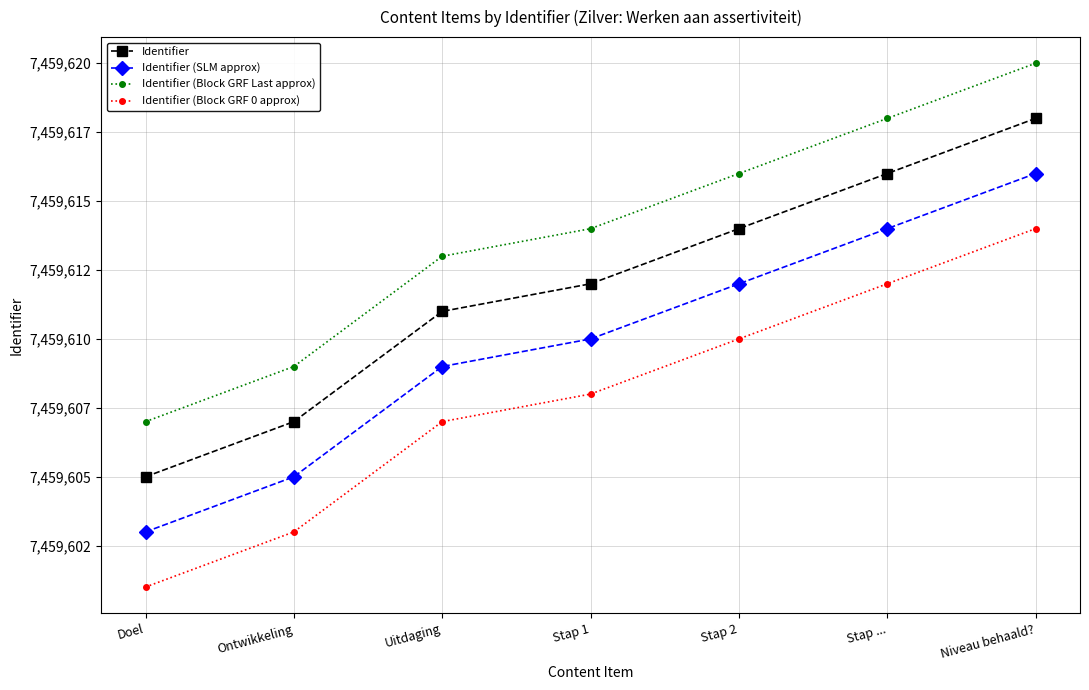

Reading left to right, transcribe all the data shown in this chart.

Identifier: Doel=7459605	Ontwikkeling=7459607	Uitdaging=7459611	Stap 1=7459612	Stap 2=7459614	Stap ...=7459616	Niveau behaald?=7459618
Identifier (SLM approx): Doel=7459603	Ontwikkeling=7459605	Uitdaging=7459609	Stap 1=7459610	Stap 2=7459612	Stap ...=7459614	Niveau behaald?=7459616
Identifier (Block GRF Last approx): Doel=7459607	Ontwikkeling=7459609	Uitdaging=7459613	Stap 1=7459614	Stap 2=7459616	Stap ...=7459618	Niveau behaald?=7459620
Identifier (Block GRF 0 approx): Doel=7459601	Ontwikkeling=7459603	Uitdaging=7459607	Stap 1=7459608	Stap 2=7459610	Stap ...=7459612	Niveau behaald?=7459614